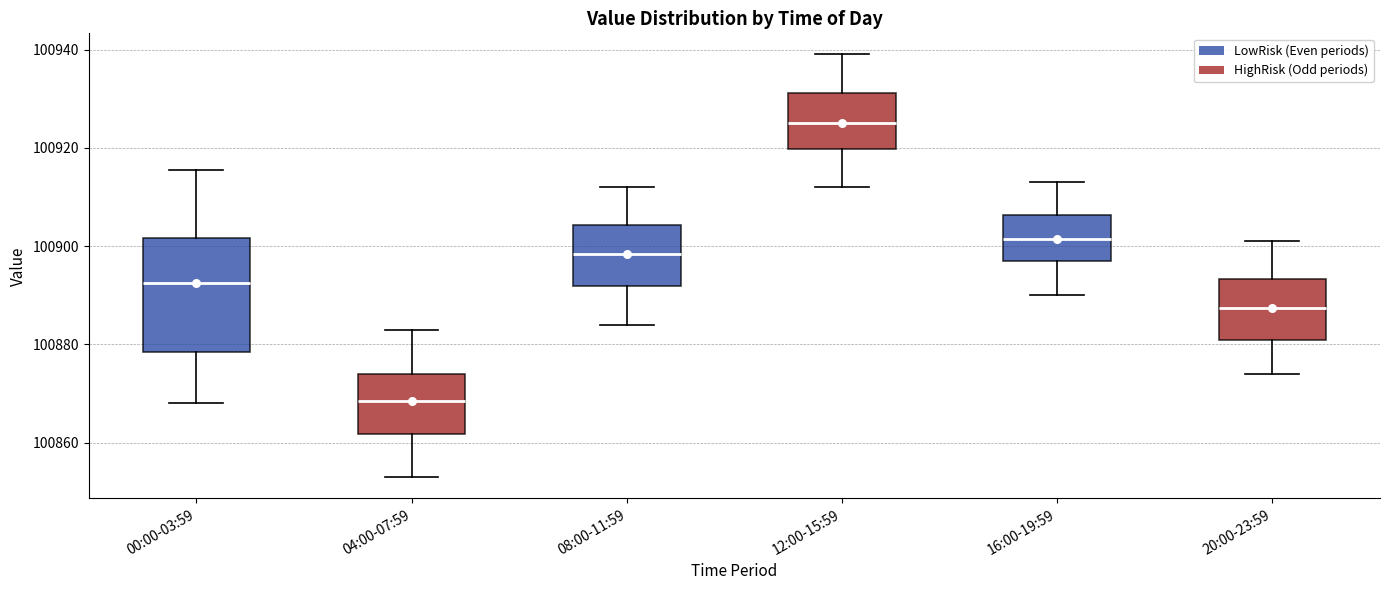

Reading left to right, read every box against the y-axis: the position of its median line, the range the box covers, and the ends of its whiskers. The values are not printed on the chart, so give them approximately, as read against the axis.

00:00-03:59: median 100892, box 100878 to 100902, whiskers 100868 to 100916
04:00-07:59: median 100868, box 100862 to 100874, whiskers 100854 to 100884
08:00-11:59: median 100898, box 100892 to 100904, whiskers 100884 to 100912
12:00-15:59: median 100926, box 100920 to 100932, whiskers 100912 to 100940
16:00-19:59: median 100902, box 100898 to 100906, whiskers 100890 to 100914
20:00-23:59: median 100888, box 100882 to 100894, whiskers 100874 to 100902